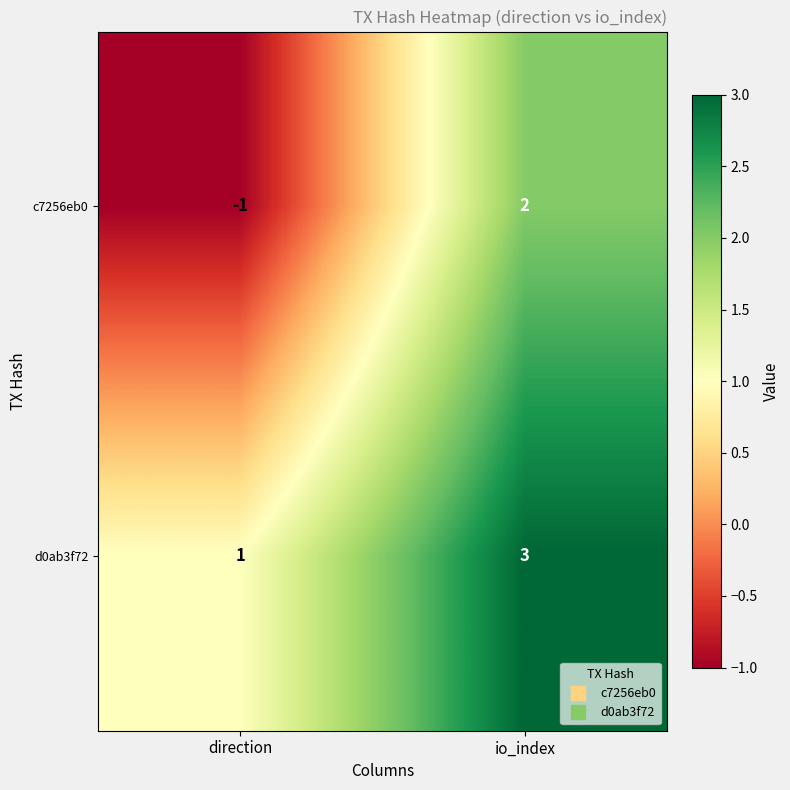

What is the sum of all d0ab3f72 values?

4